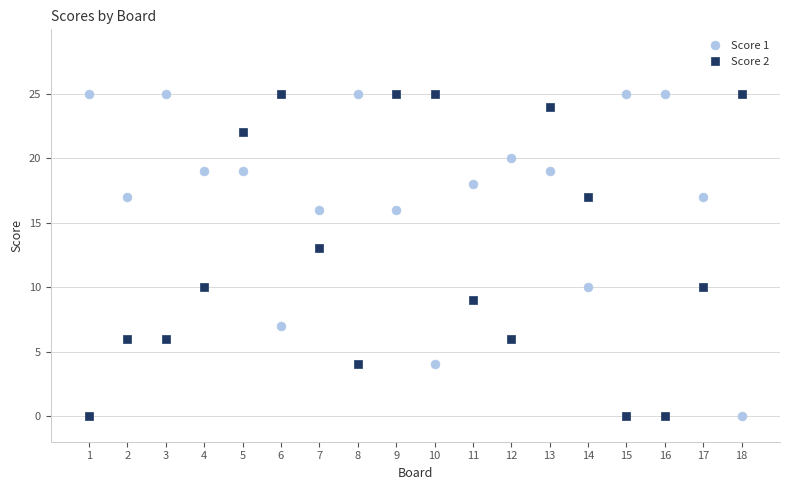

What is the X range (max minus min) for the scatter plot?

17